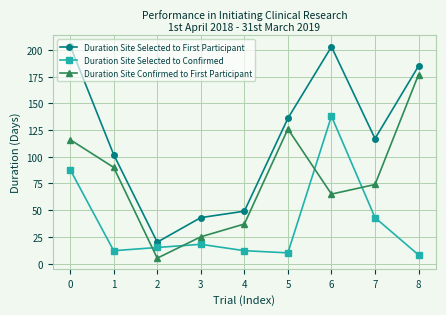

At which label is Duration Site Confirmed to First Participant closest to 91?

1